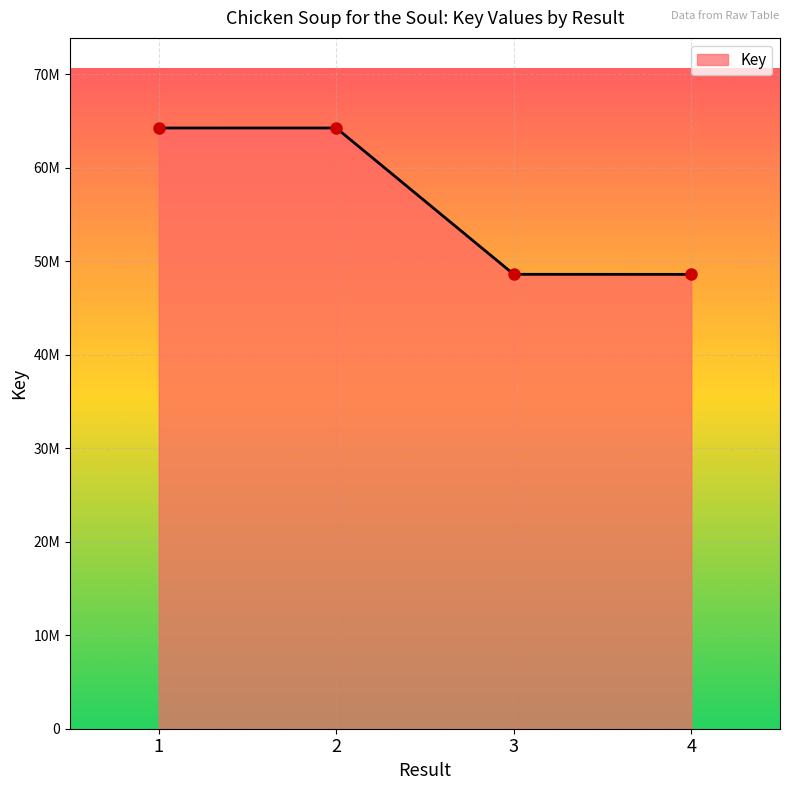

Reading left to right, transcribe all the data shown in this chart.

64250127	64251407	48603203	48594733